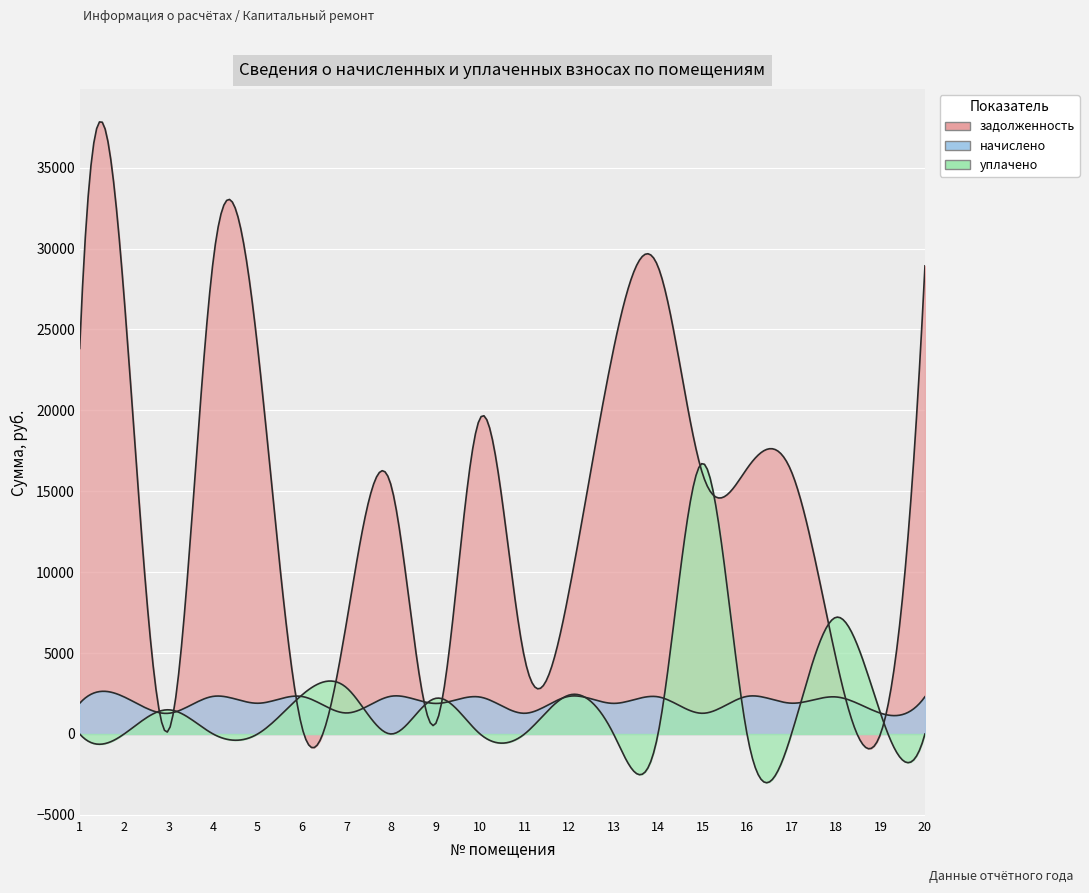

How many data points in задолженность are less than 16201?

10